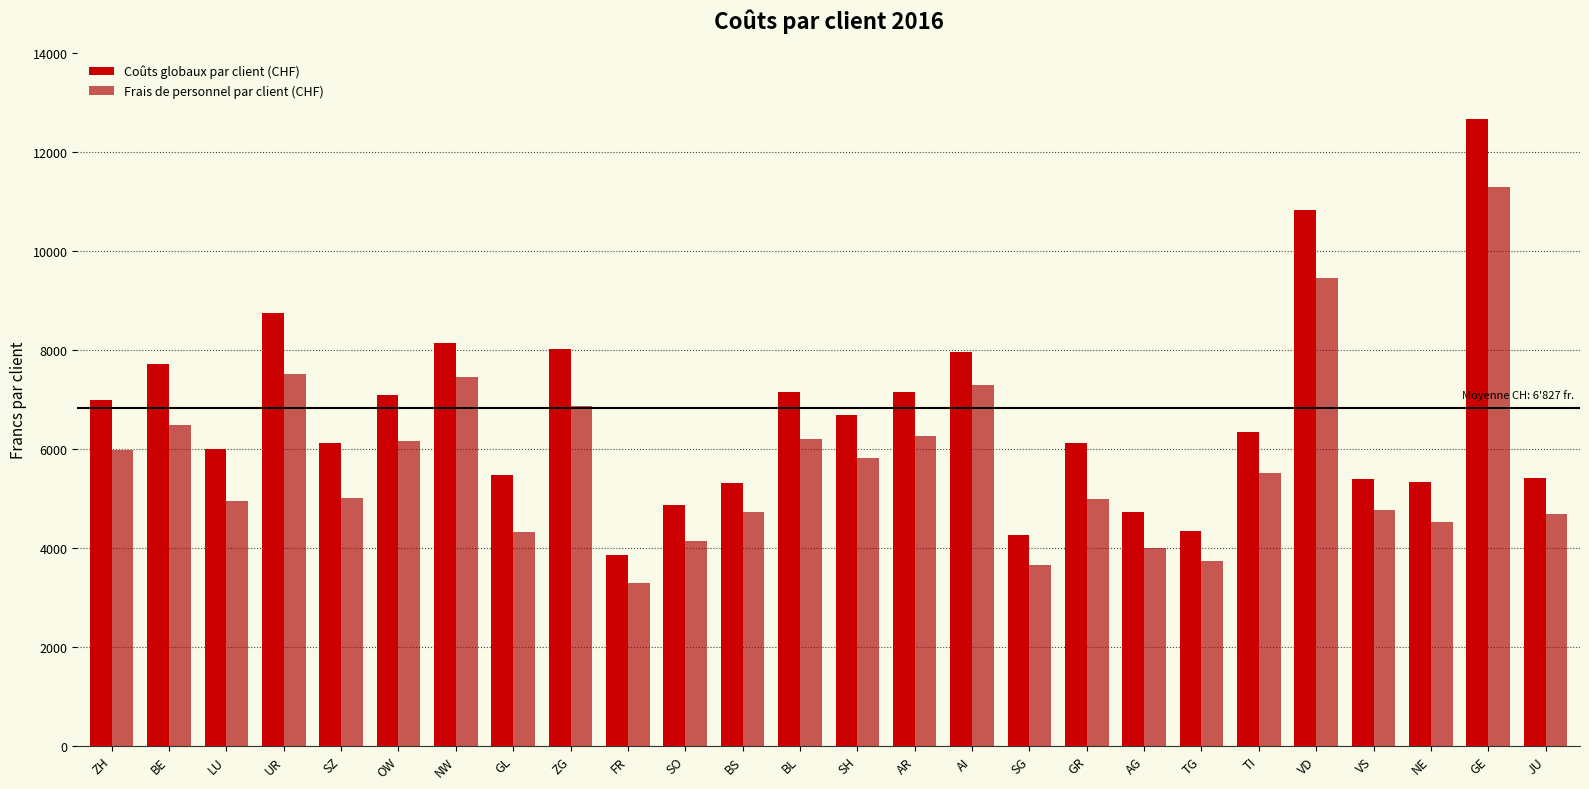

The Coûts globaux par client (CHF) series shows 11684.0 at ZH. True or false?

False